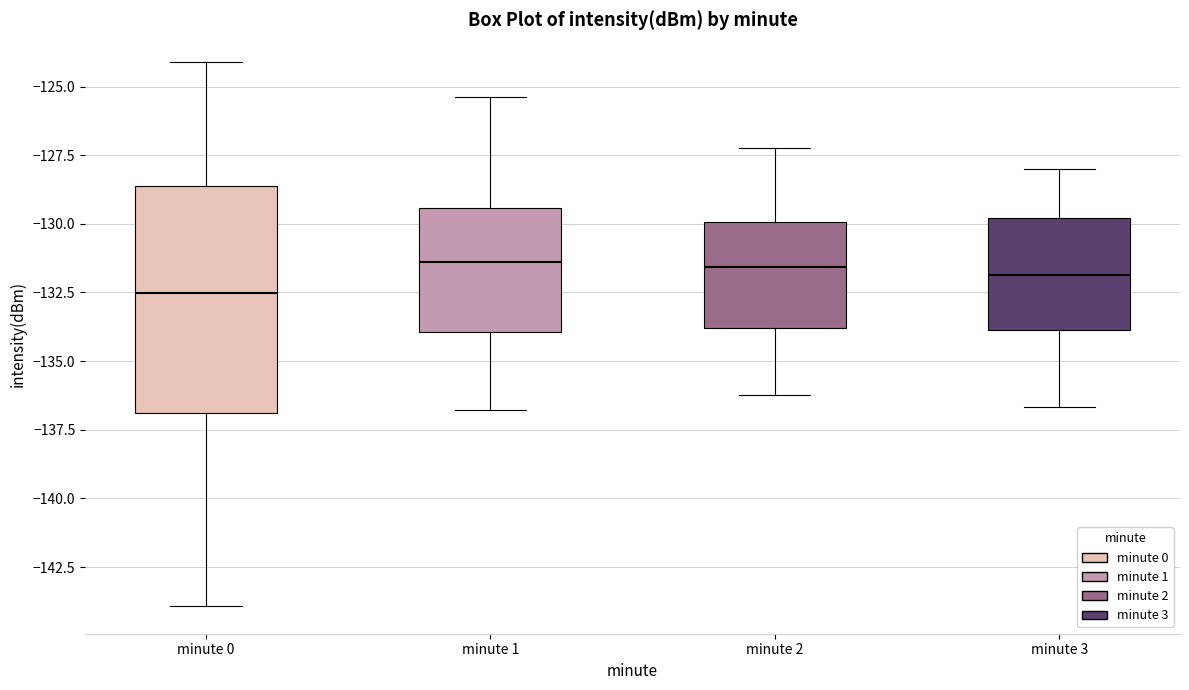

Where is the lower edge of the box for minute 2 on the y-axis? The values are not printed on the chart, so give them approximately, as read against the axis.

-134.0